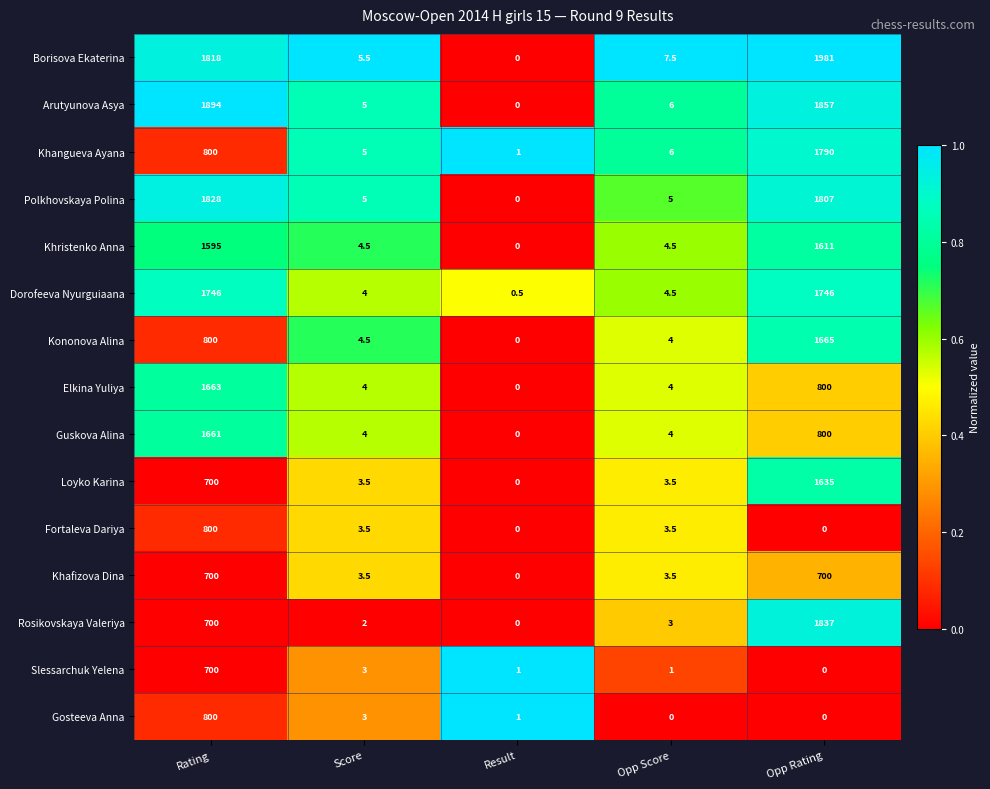

Where does the Rosikovskaya Valeriya series first go above 3?

Rating